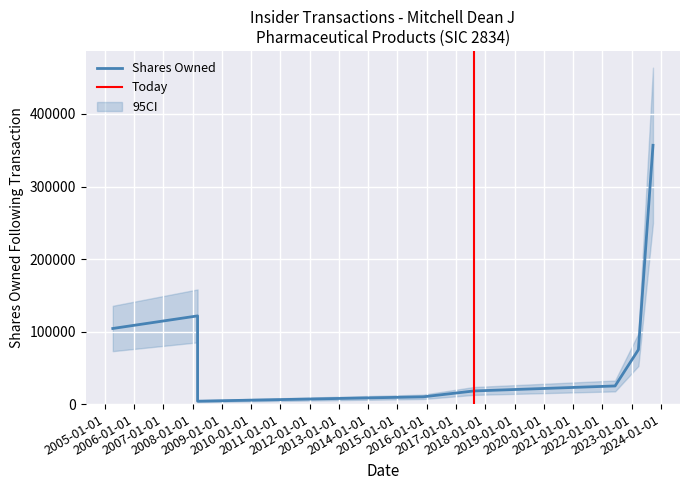

At which label is sharesOwnedFollowingTransaction closest to 180418?

2008-03-04